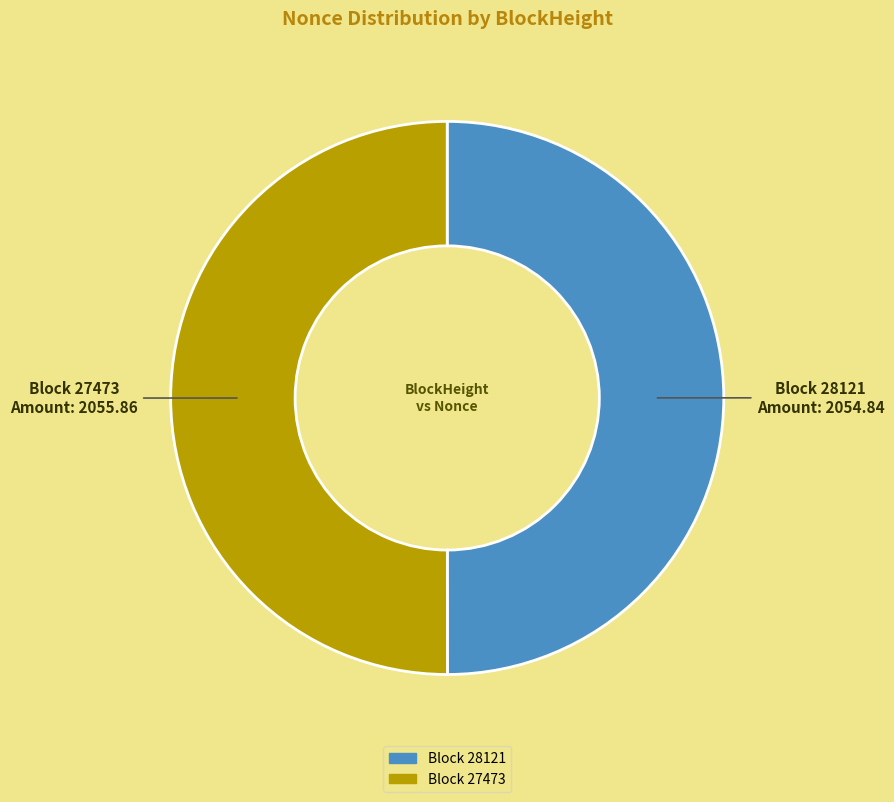

How many segments does this pie chart have?

2